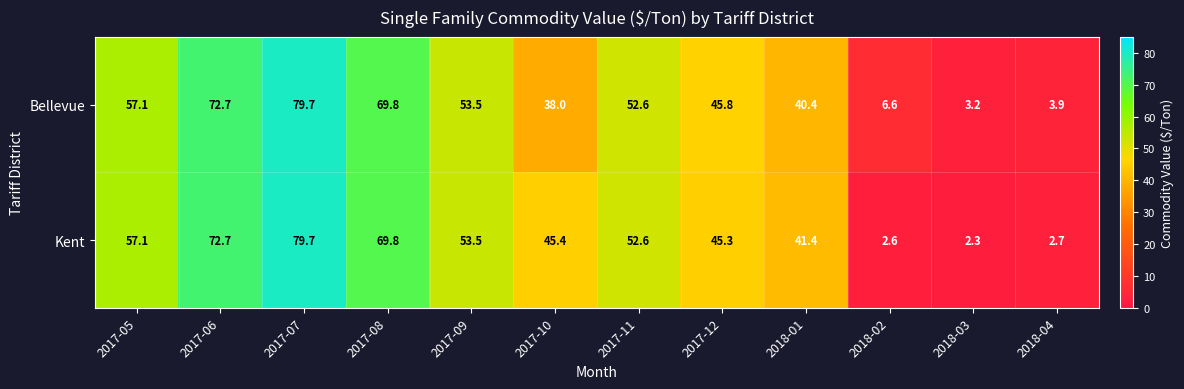

Rank the series by their average value, from highest to lowest.

Kent, Bellevue